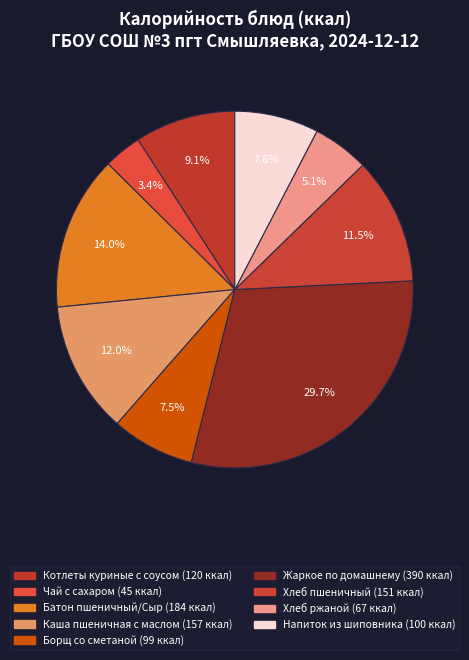

To the nearest percent, what is the difference between the largest and smallest slice percentages?

26%